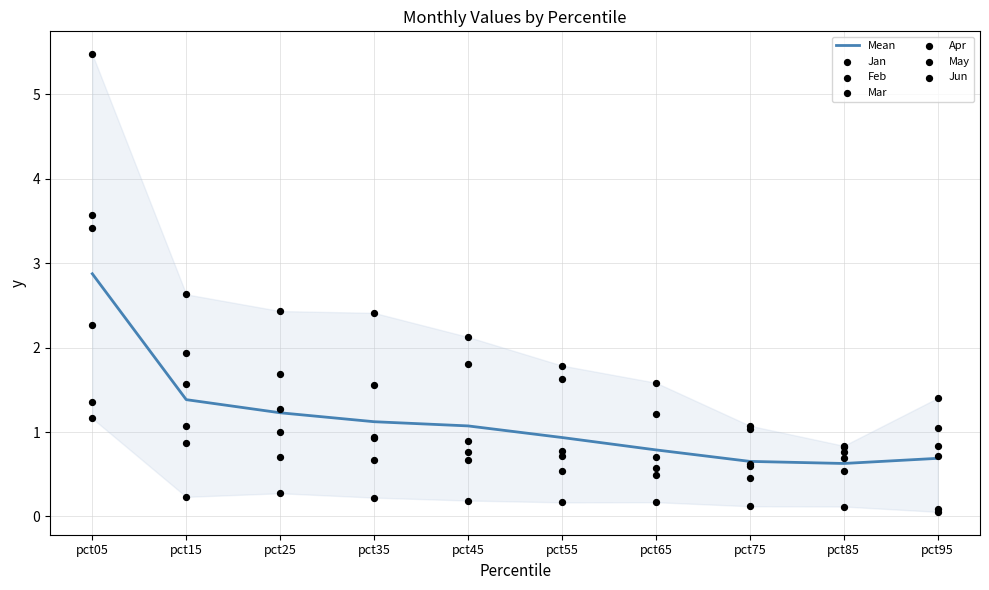

Which series reaches the maximum Y coordinate?

Jan